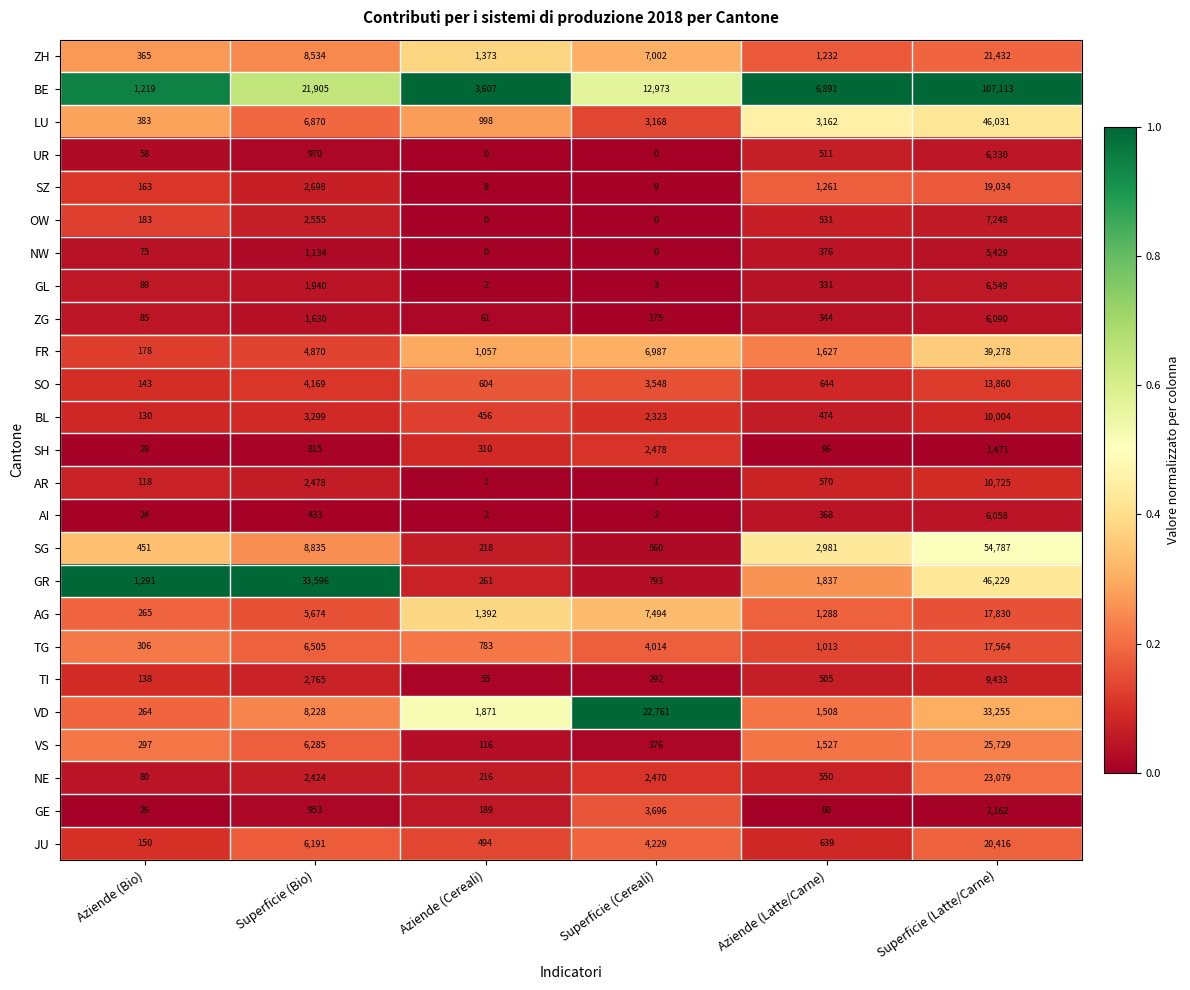

The value of SG at Superficie (Latte/Carne) is 25654. True or false?

False